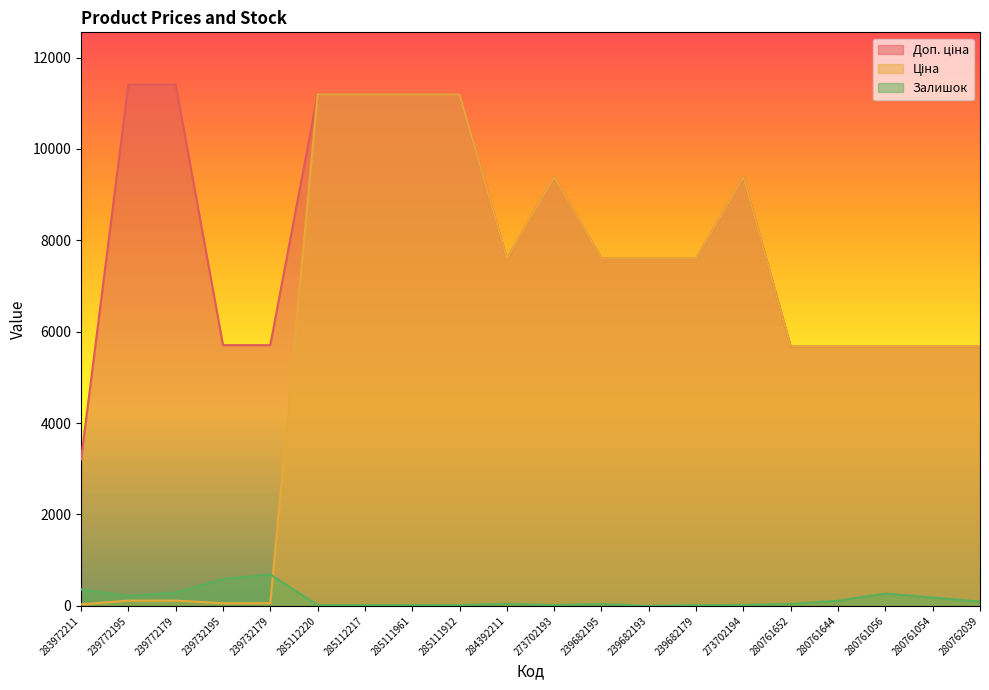

List the labels in order of Залишок value, largest first.

239732179, 239732195, 283972211, 239772179, 280761056, 239772195, 280761054, 280761644, 280762039, 284392211, 280761652, 239682195, 273702194, 285112220, 285112217, 285111961, 273702193, 239682179, 285111912, 239682193